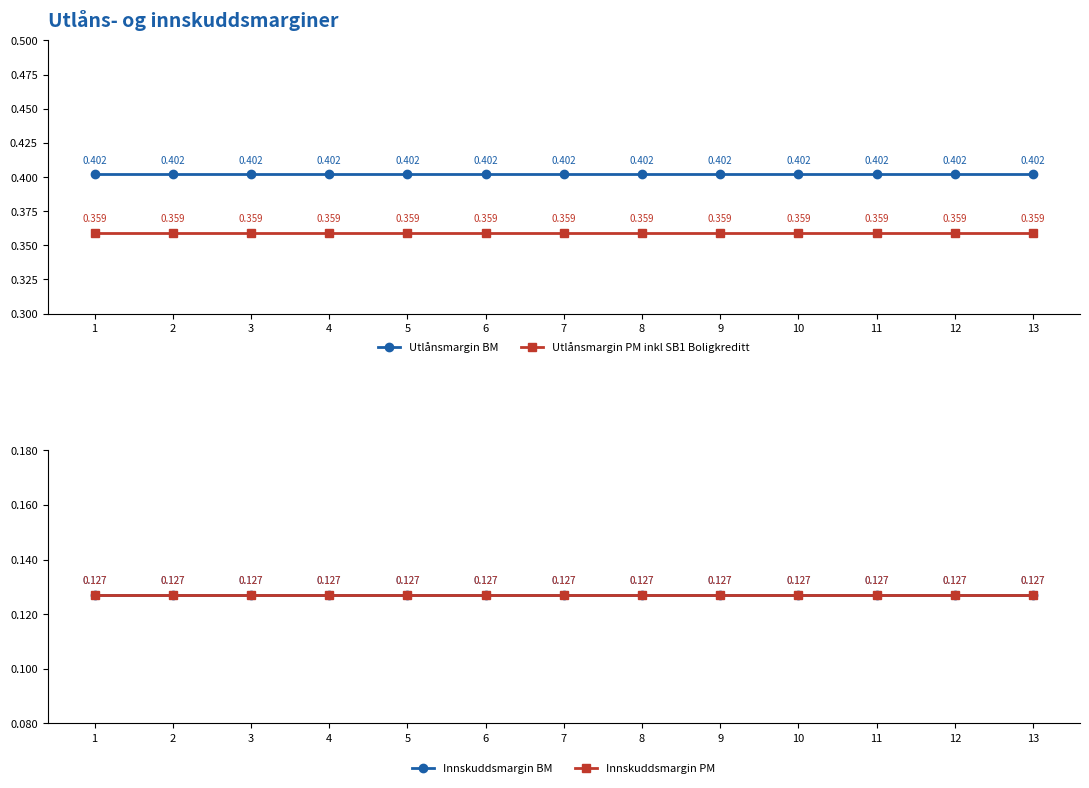

What are all the series names shown in the legend?

Utlånsmargin BM, Utlånsmargin PM inkl SB1 Boligkreditt, Innskuddsmargin BM, Innskuddsmargin PM